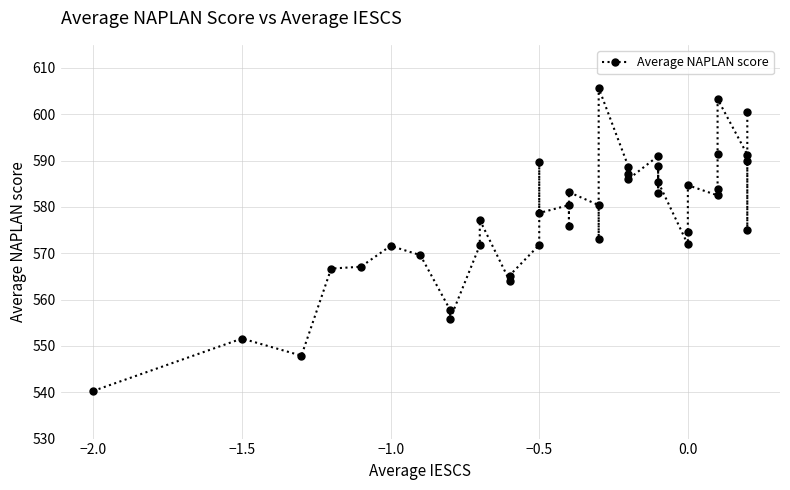

What is the minimum value shown in the chart?

540.3